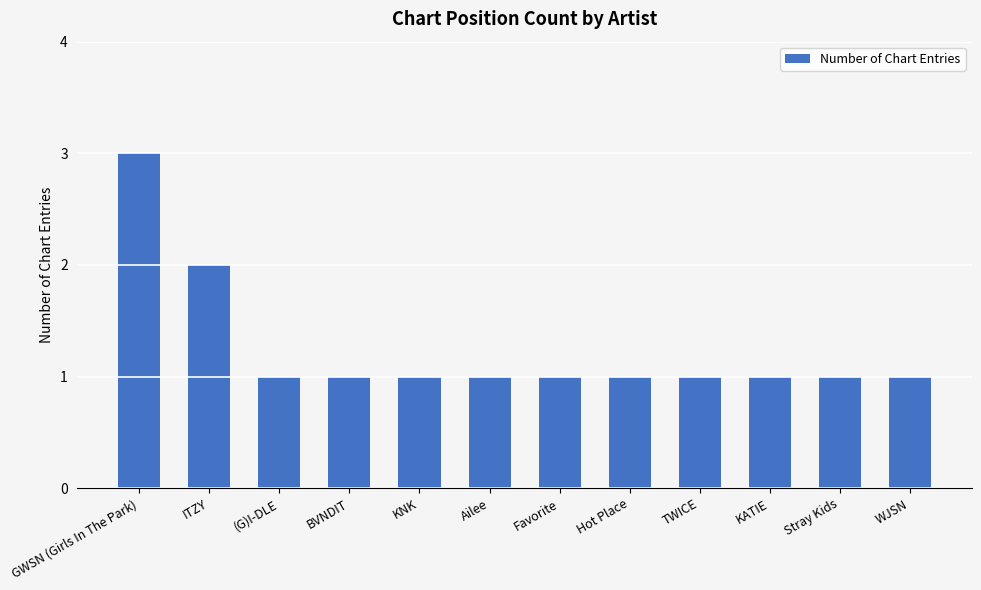

The chart shows a value of 2 at ITZY. True or false?

True